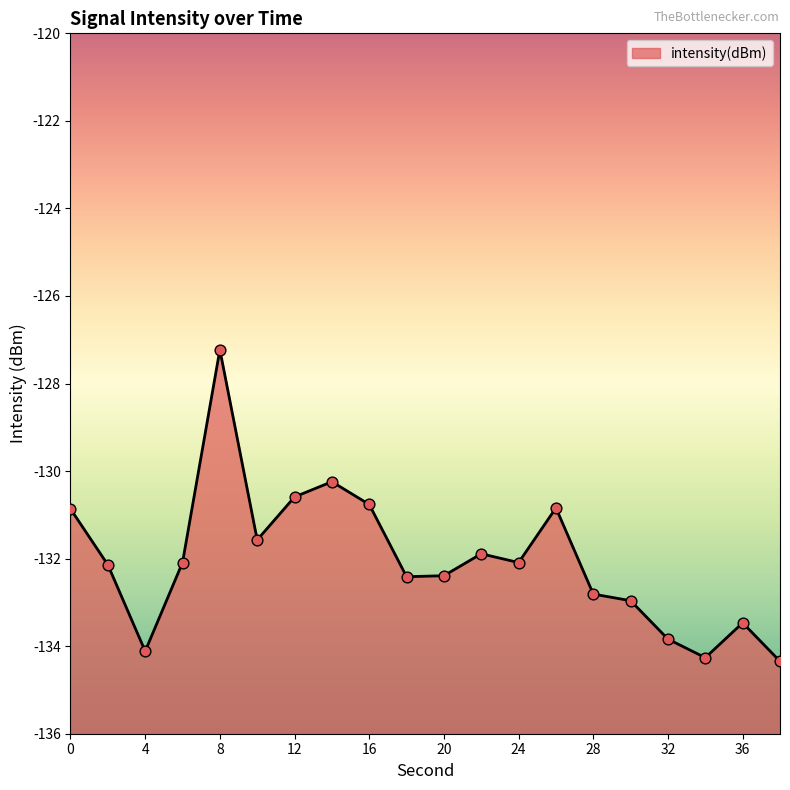

What is the change in value from 22 to 28?

-0.9